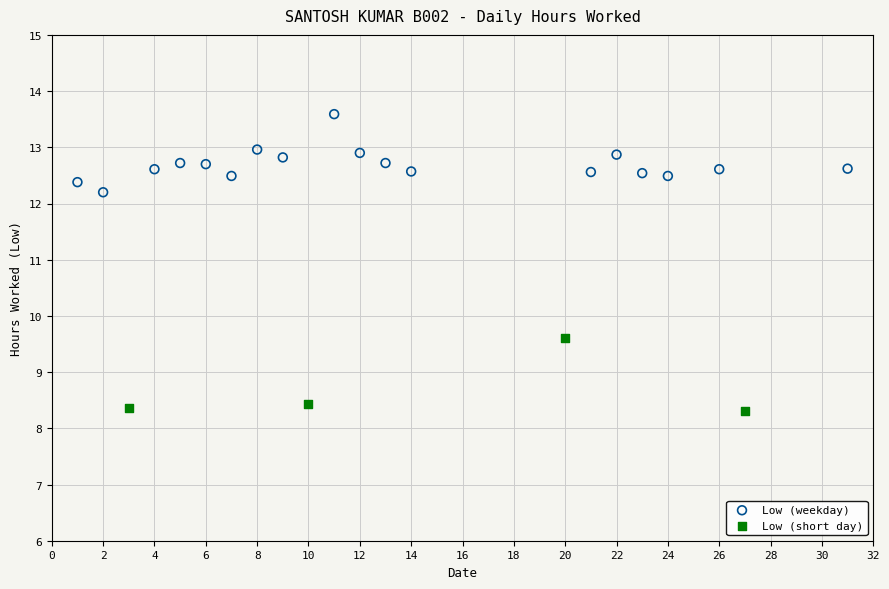

Which series reaches the maximum Y coordinate?

Low (weekday)